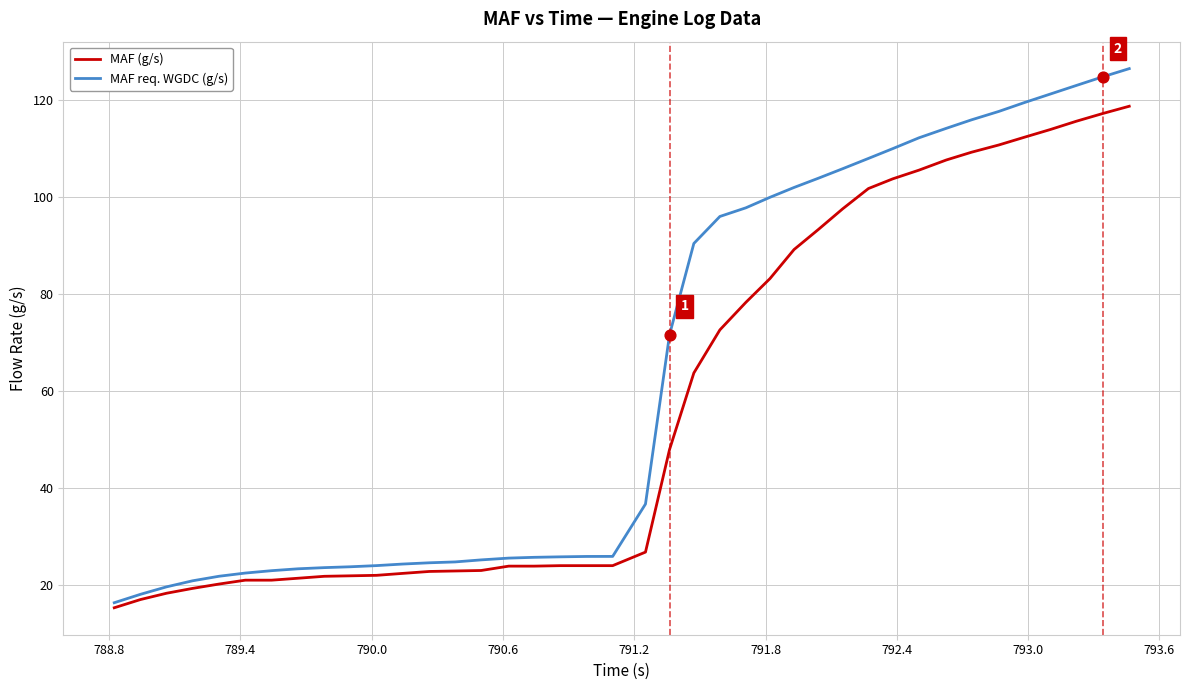

What are all the series names shown in the legend?

MAF (g/s), MAF req. WGDC (g/s)